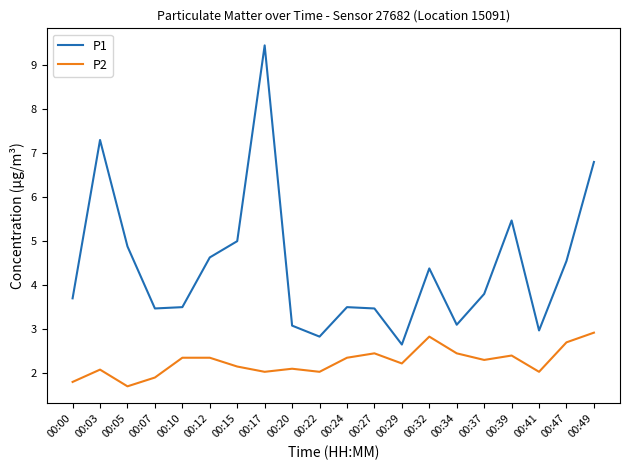

What is the total value across all series at 00:37?

6.1